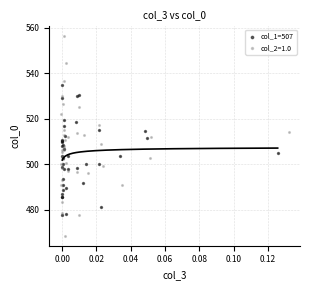

Which series has the widest spread of Y values?

col_2=1.0